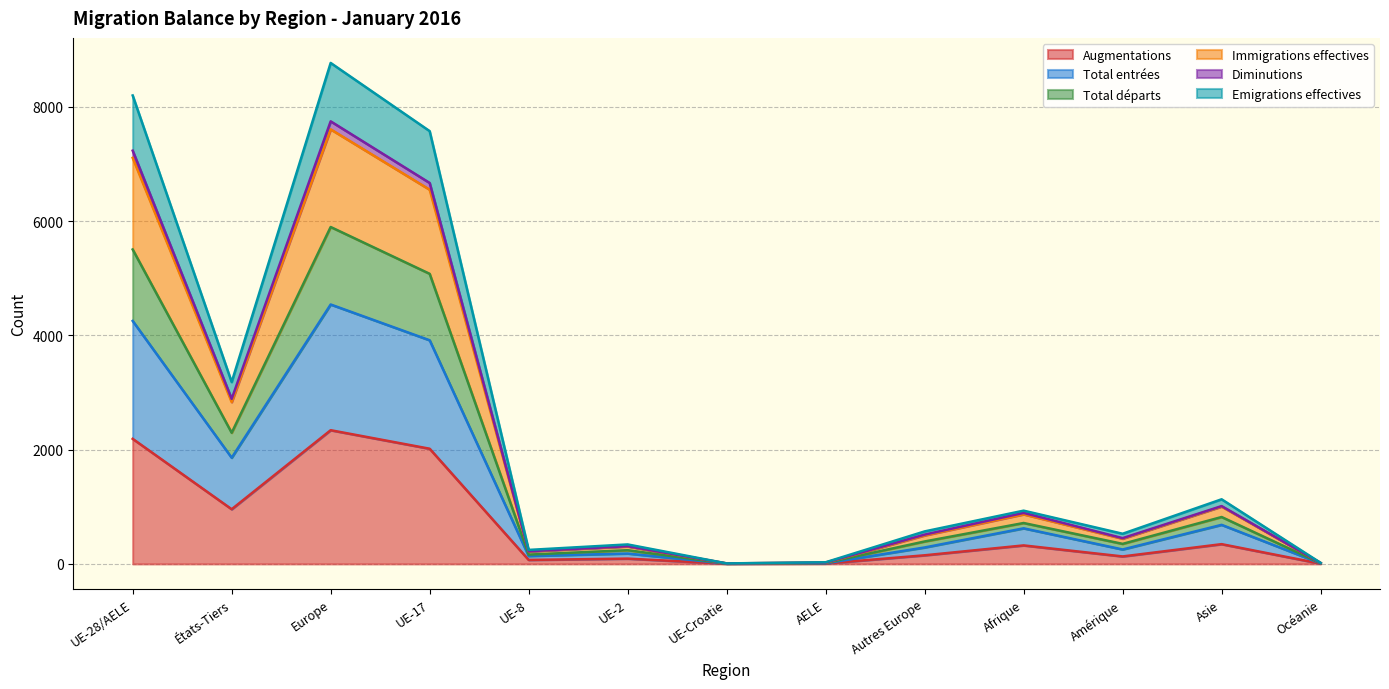

What is the highest value of the Augmentations series?

2340